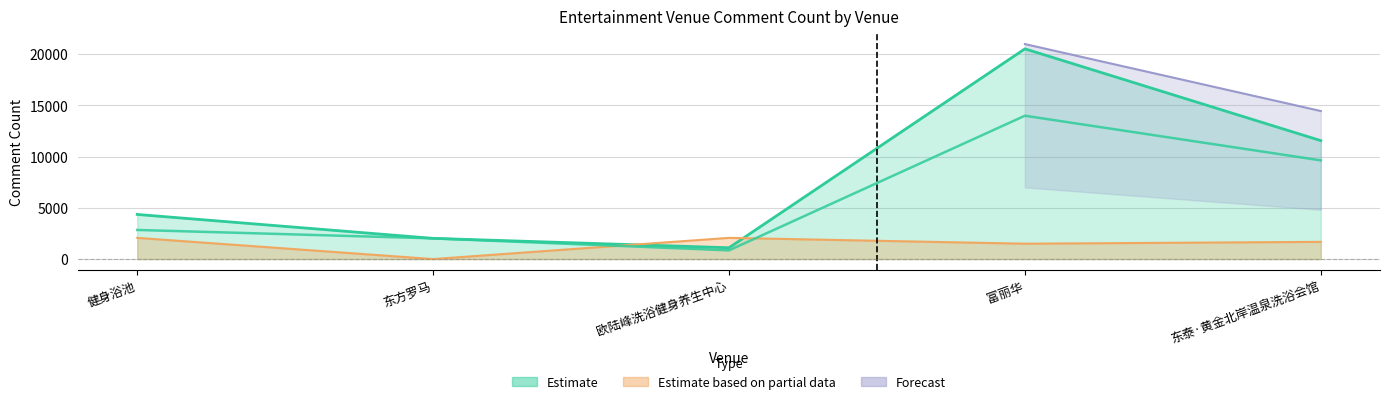

Does the chart have visible grid lines?

Yes